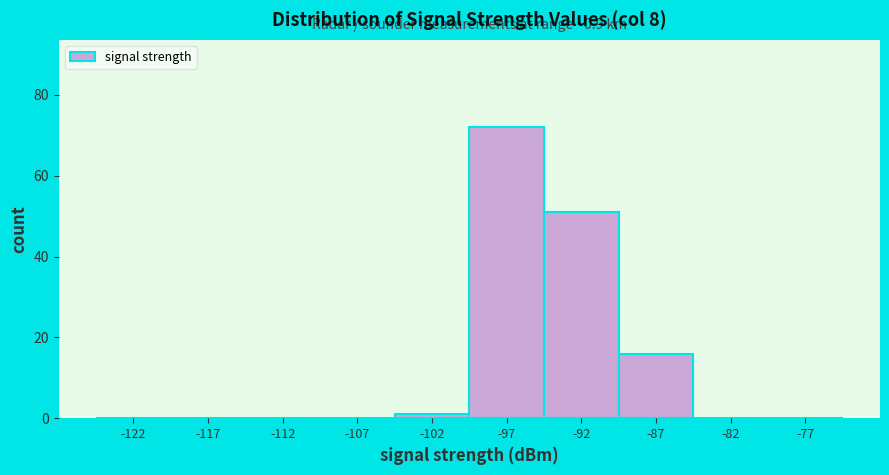

Which range on the x-axis has the tallest bar?

-100 to -95